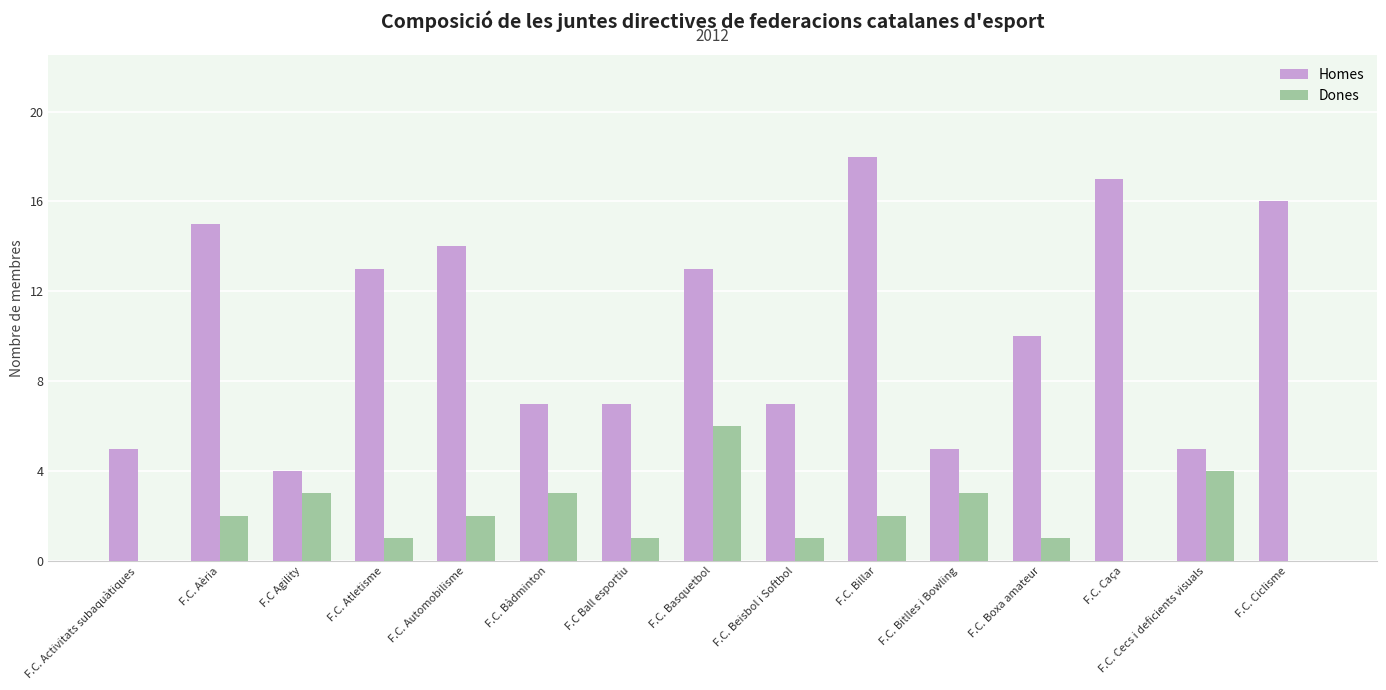

Between F.C. Beisbol i Softbol and F.C. Billar, which series saw the biggest shift?

Homes